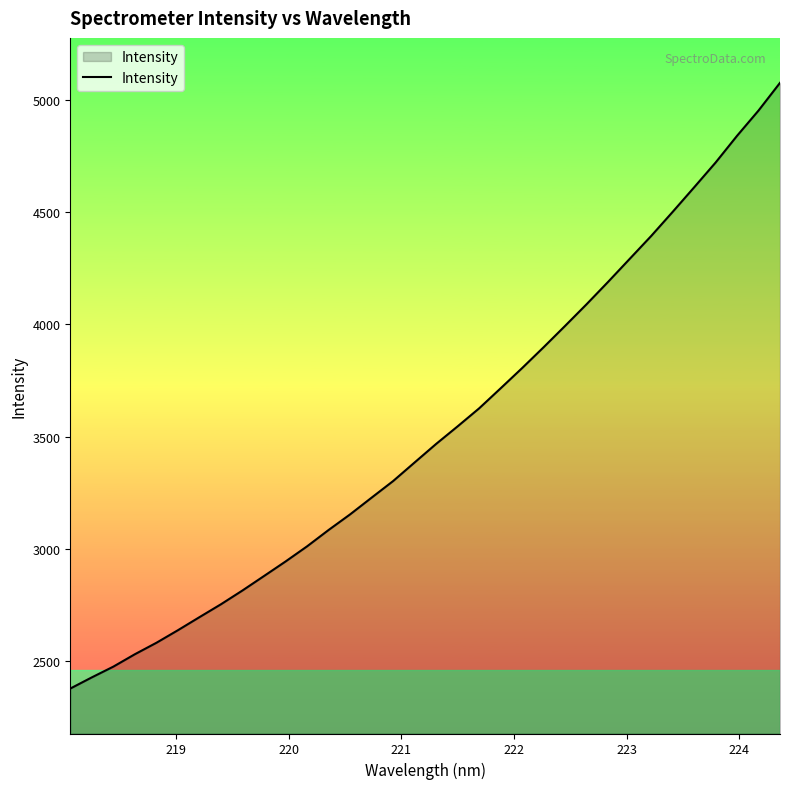

True or false: the data has more than 2 interior local peaks.

False